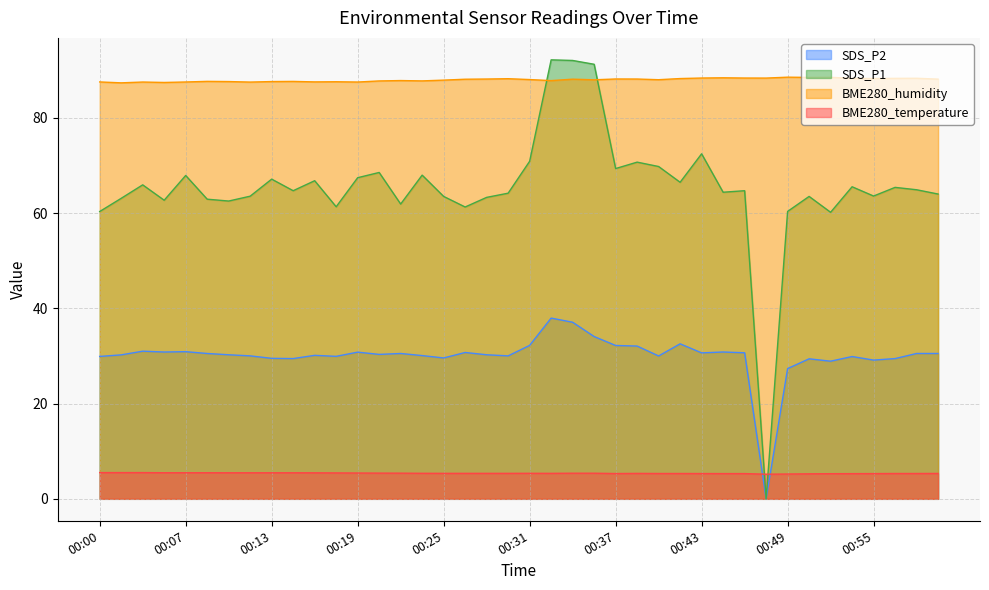

What is the difference between the highest and lowest values at 00:32?

86.8